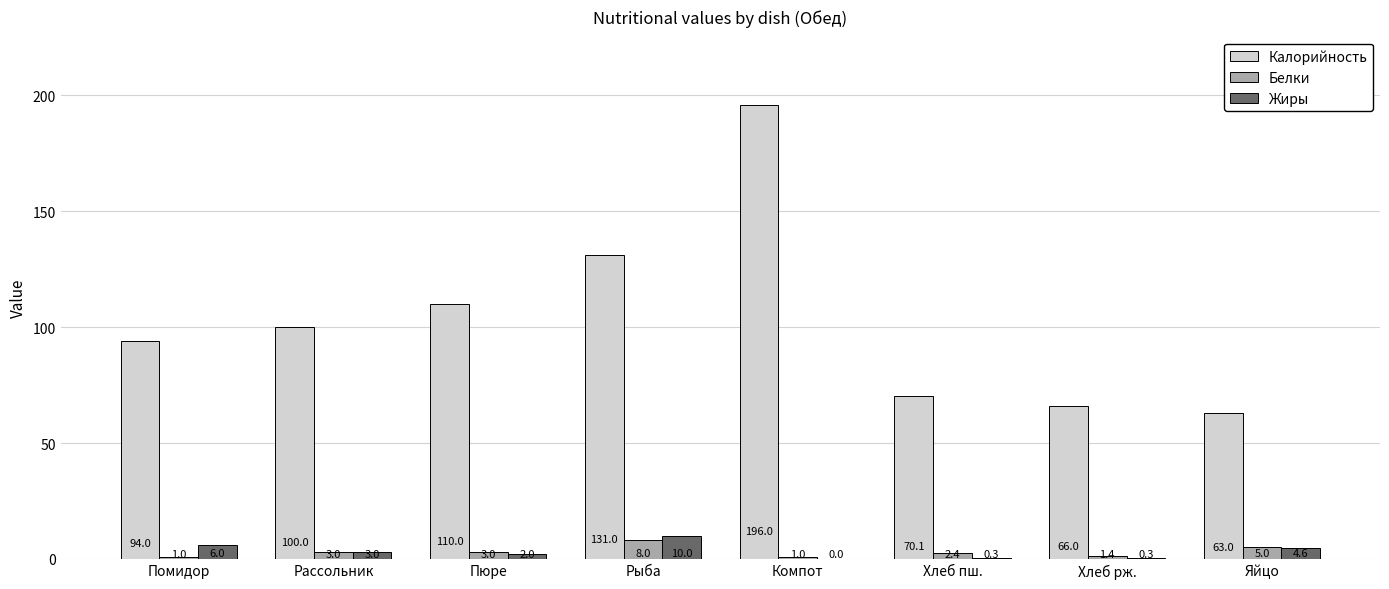

What is the sum of all Калорийность values?

830.1